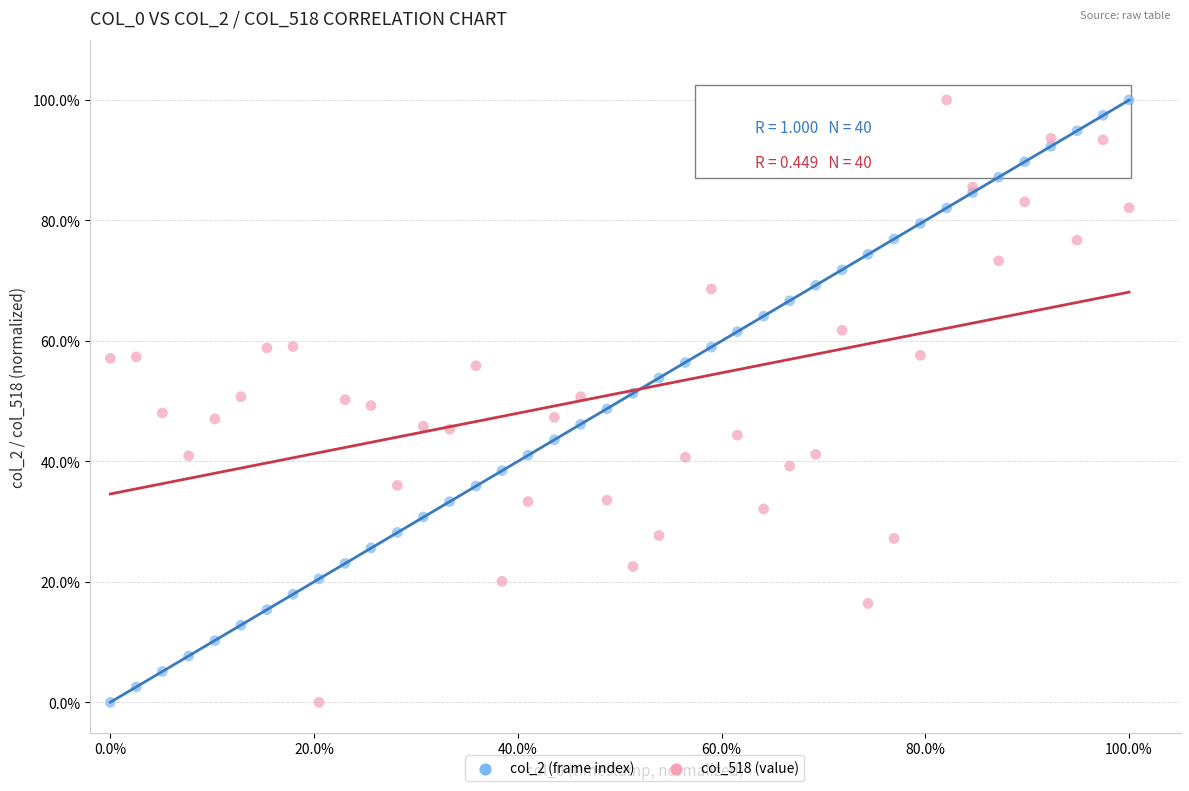

What are all the series names shown in the legend?

col_2 (frame index), col_518 (value)